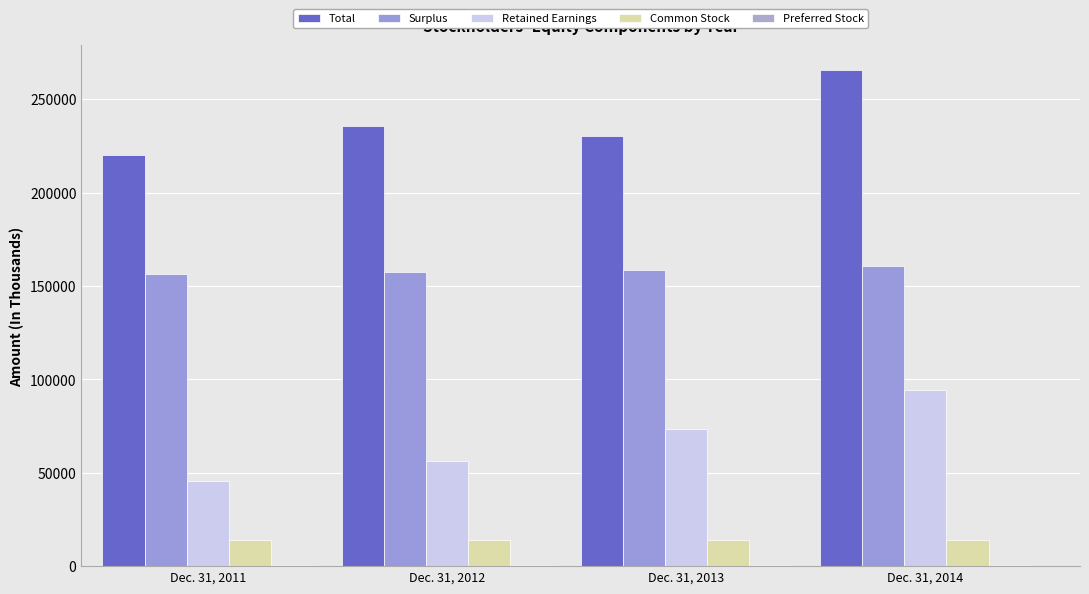

At how many categories does at least one series exceed 212896?

4